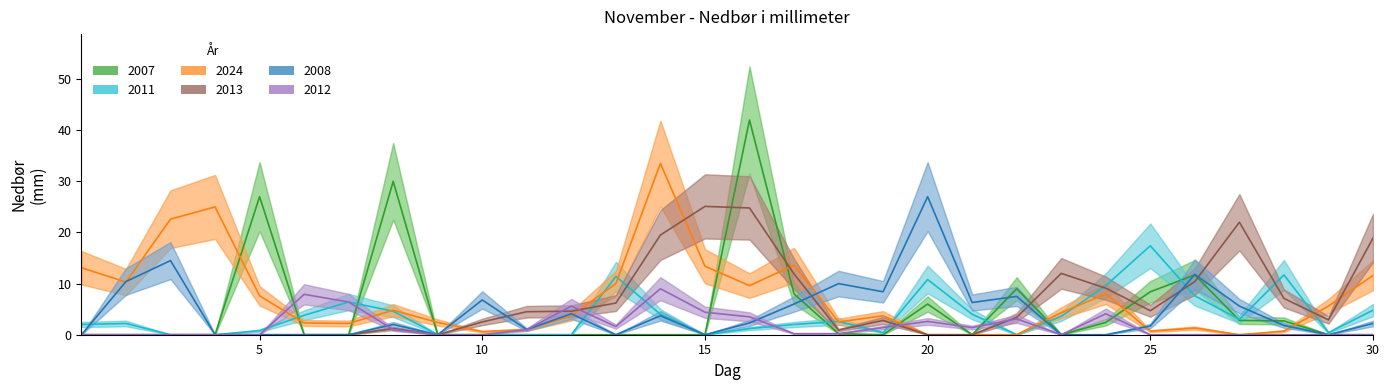

What is the total value across all series at 19?

16.7